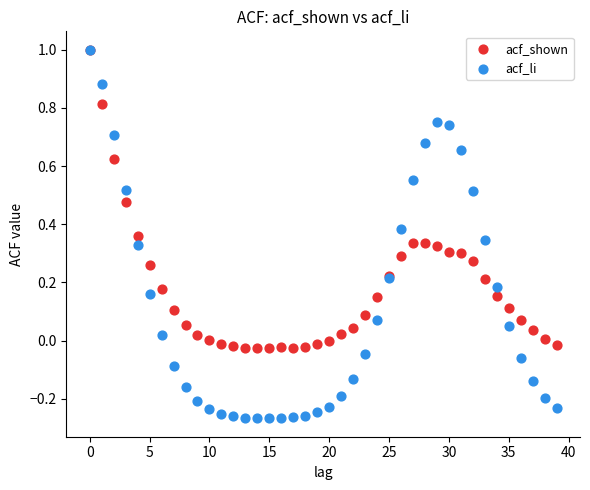

What are all the series names shown in the legend?

acf_shown, acf_li